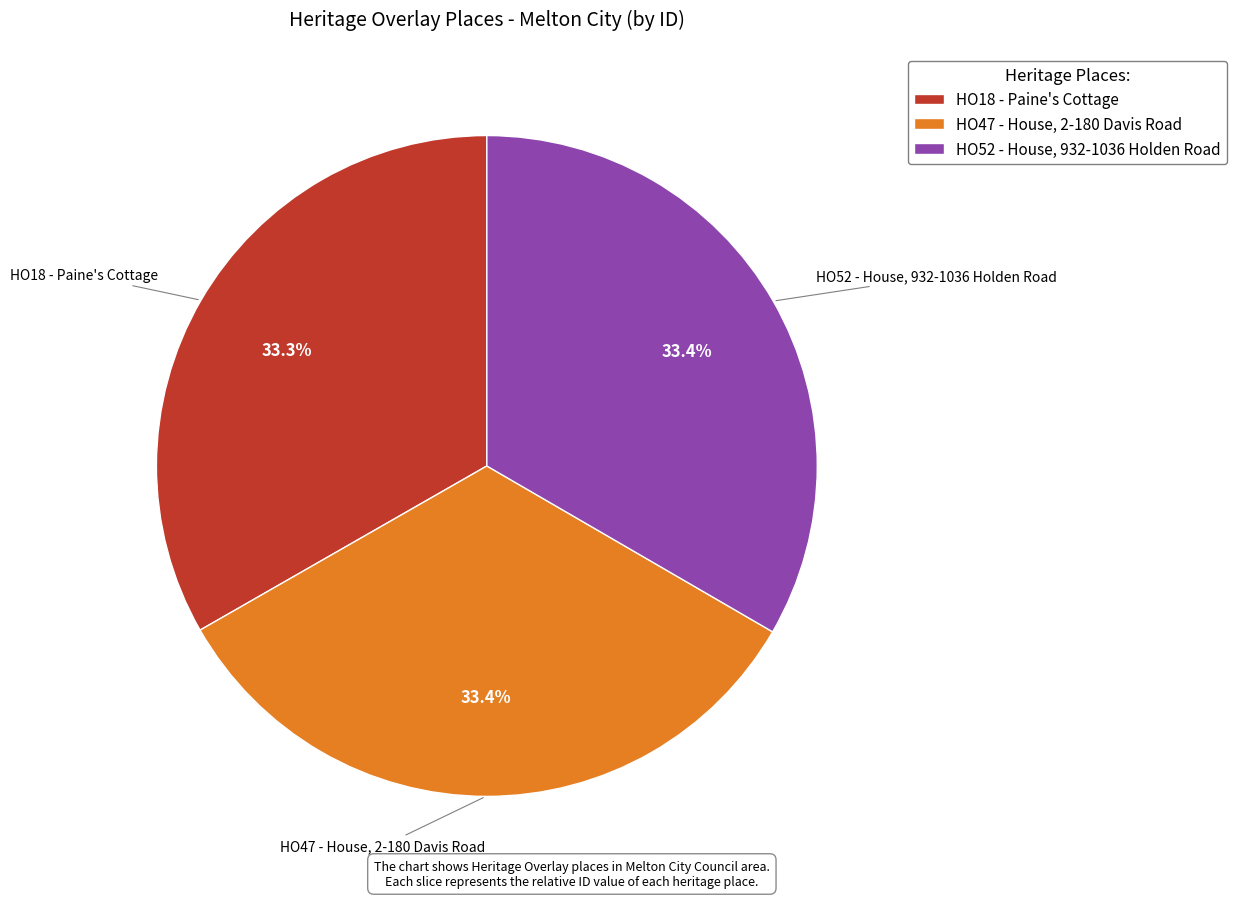

Is HO52 - House, 932-1036 Holden Road the majority of the pie?

No